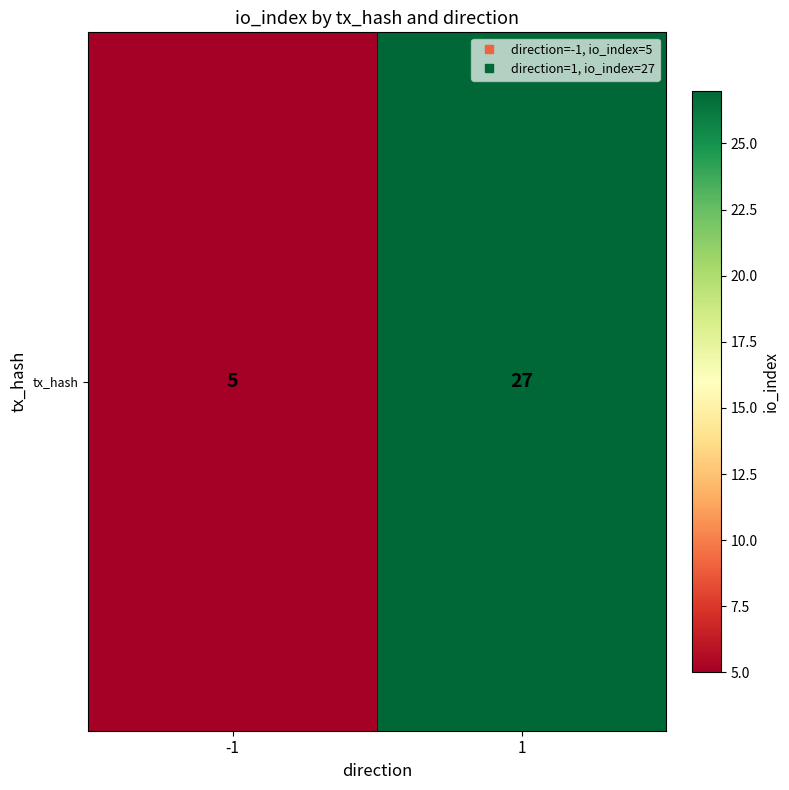

Count the number of data series in this chart.

1